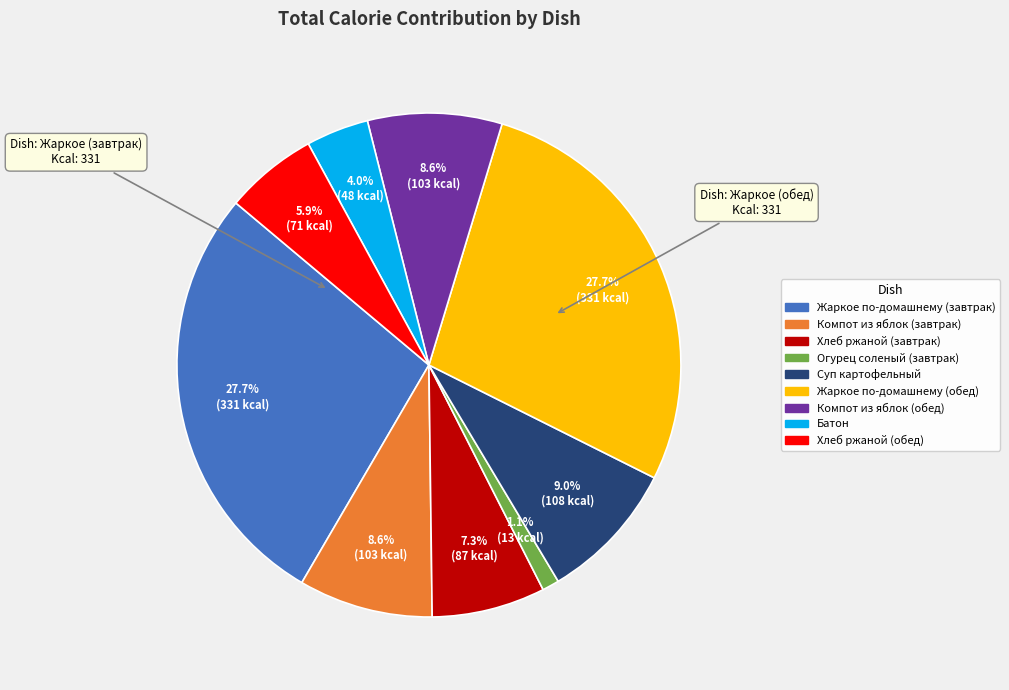

Which slice is the smallest?

Огурец соленый (завтрак)